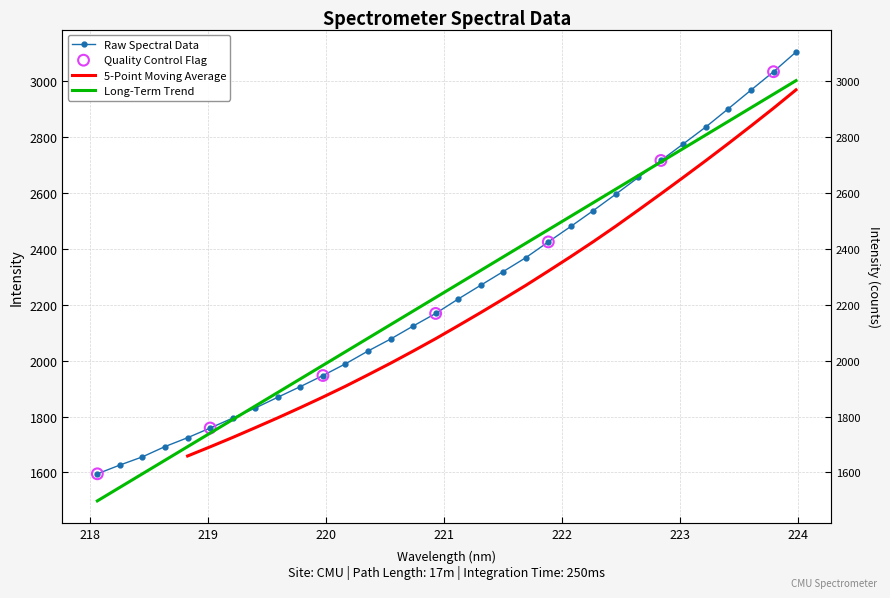

What is the change in value from 220.9264 to 223.9802?

+935.8